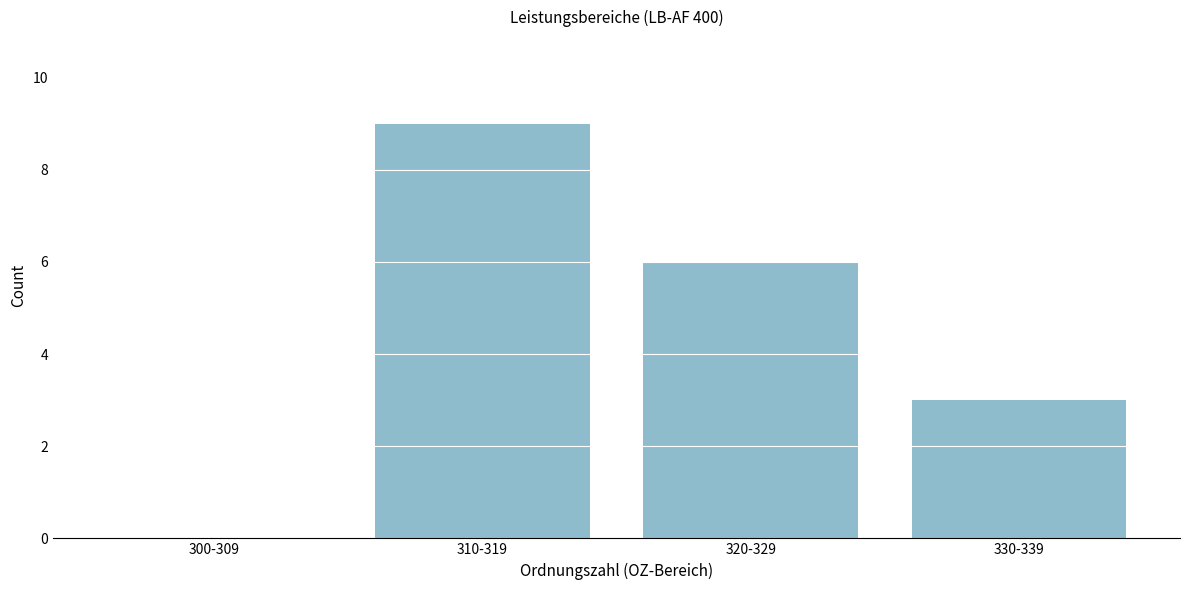

Reading left to right, extract all data points from this chart.

300-309=0	310-319=9	320-329=6	330-339=3